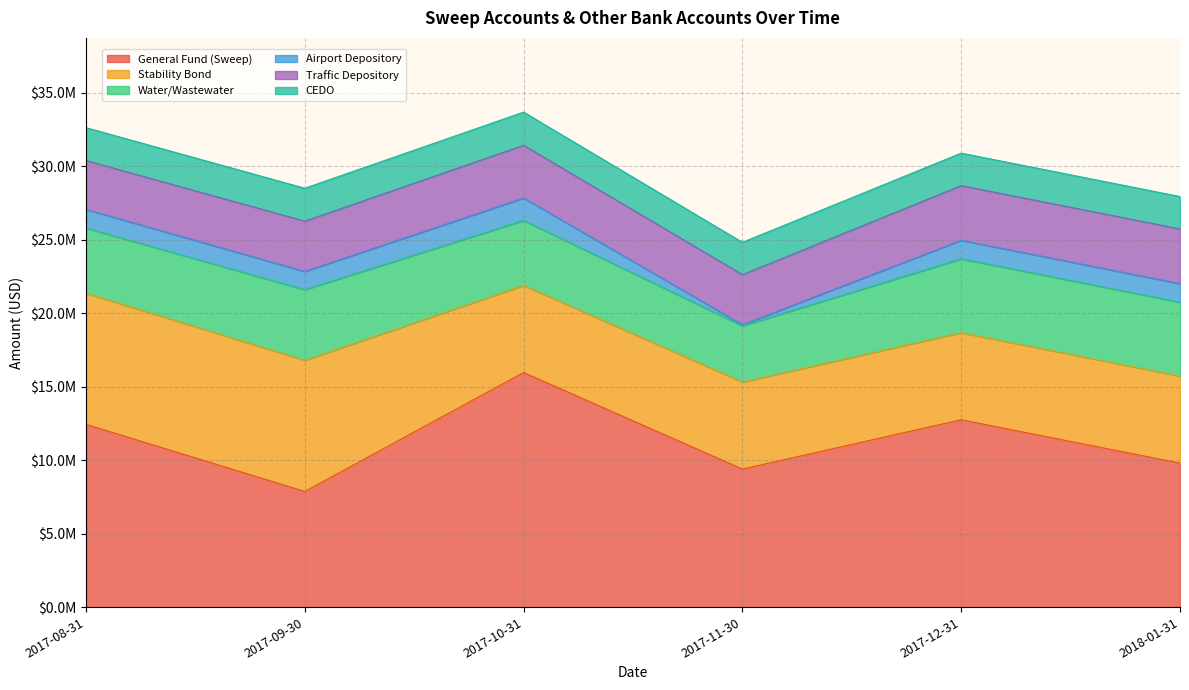

At which label does CEDO reach its minimum?

2017-11-30